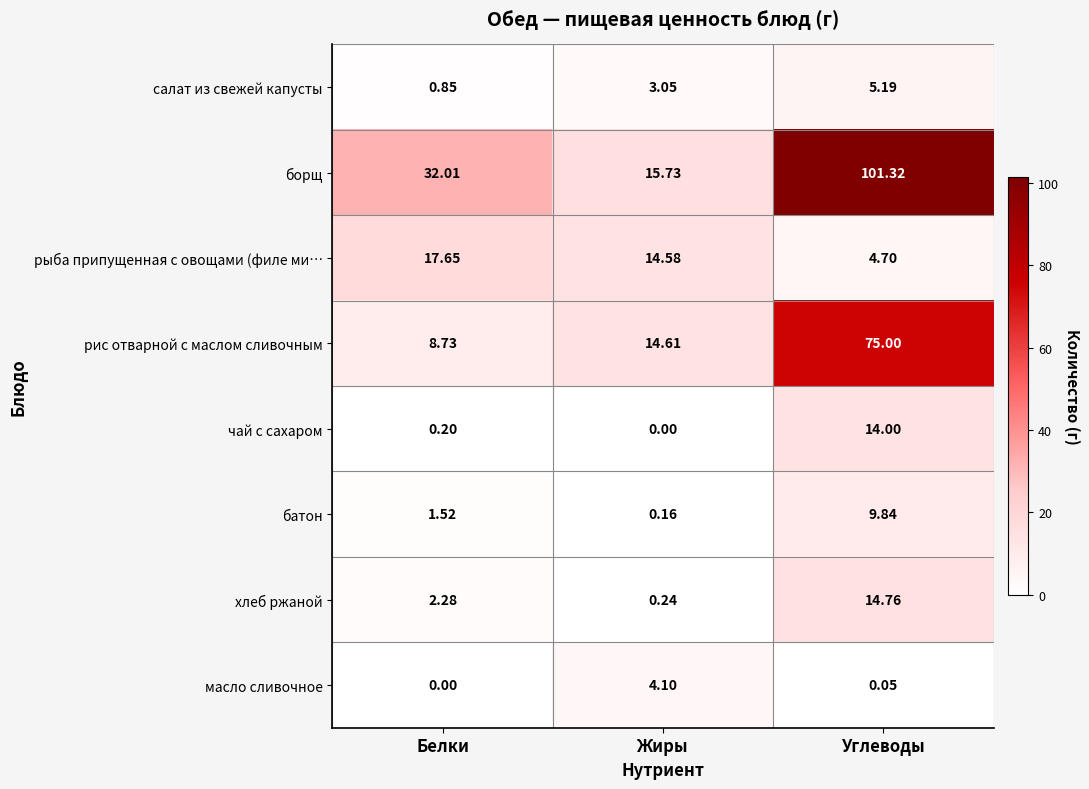

Which series has the widest spread of values?

борщ